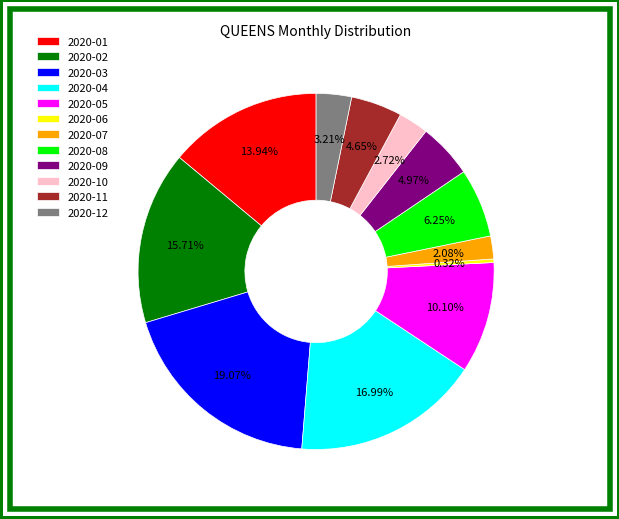

How many slices are in this pie chart?

12